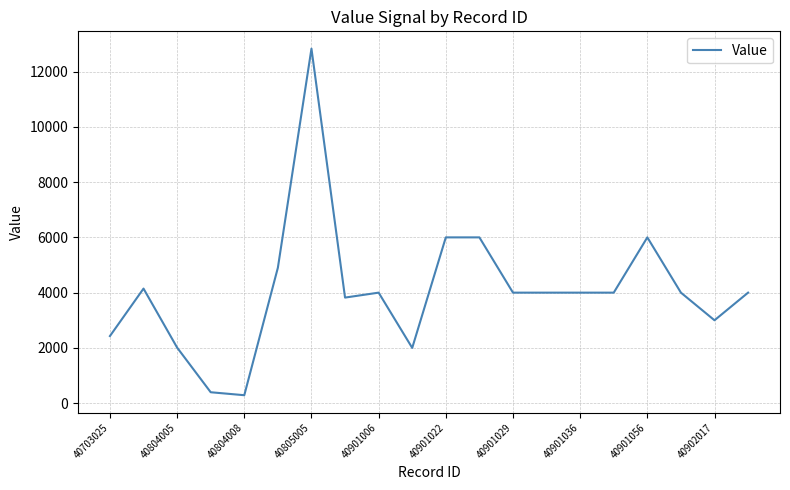

How many series are shown in this chart?

1